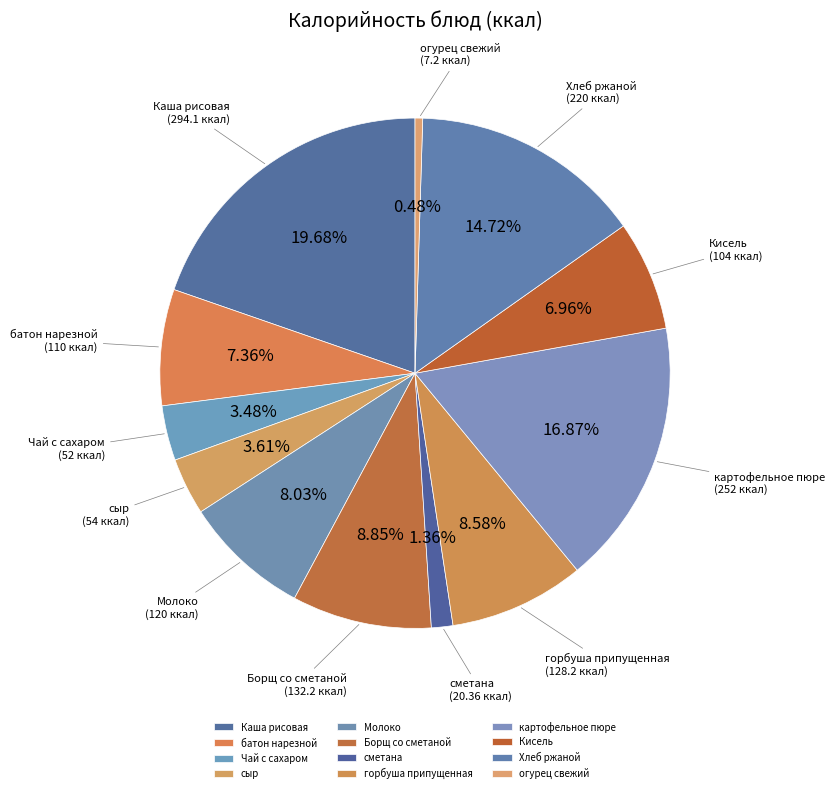

Between Кисель (104 ккал) and Молоко (120 ккал), which is larger?

Молоко (120 ккал)